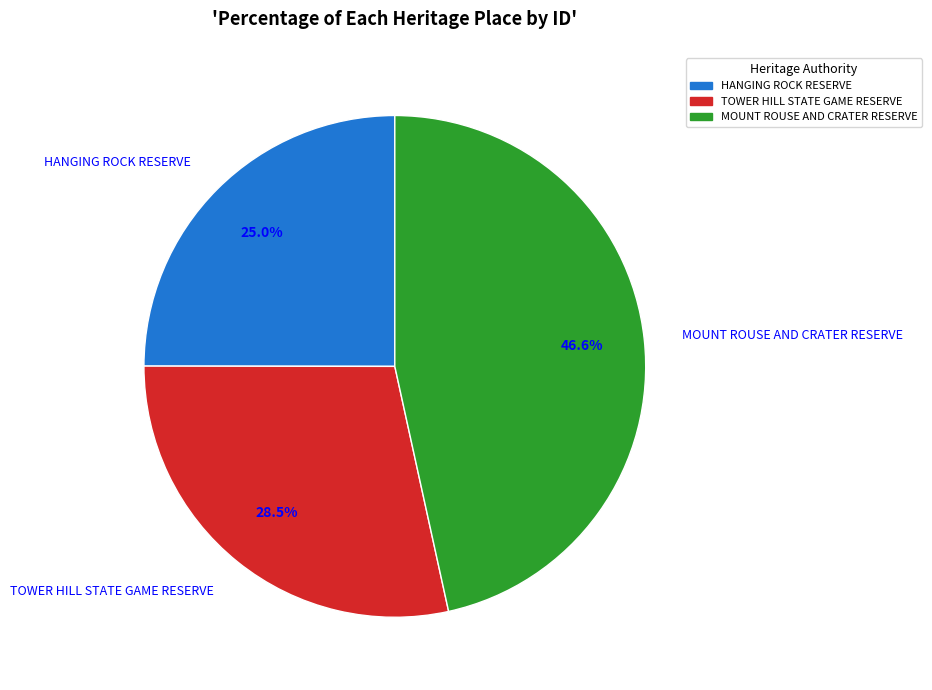

How many slices are in this pie chart?

3